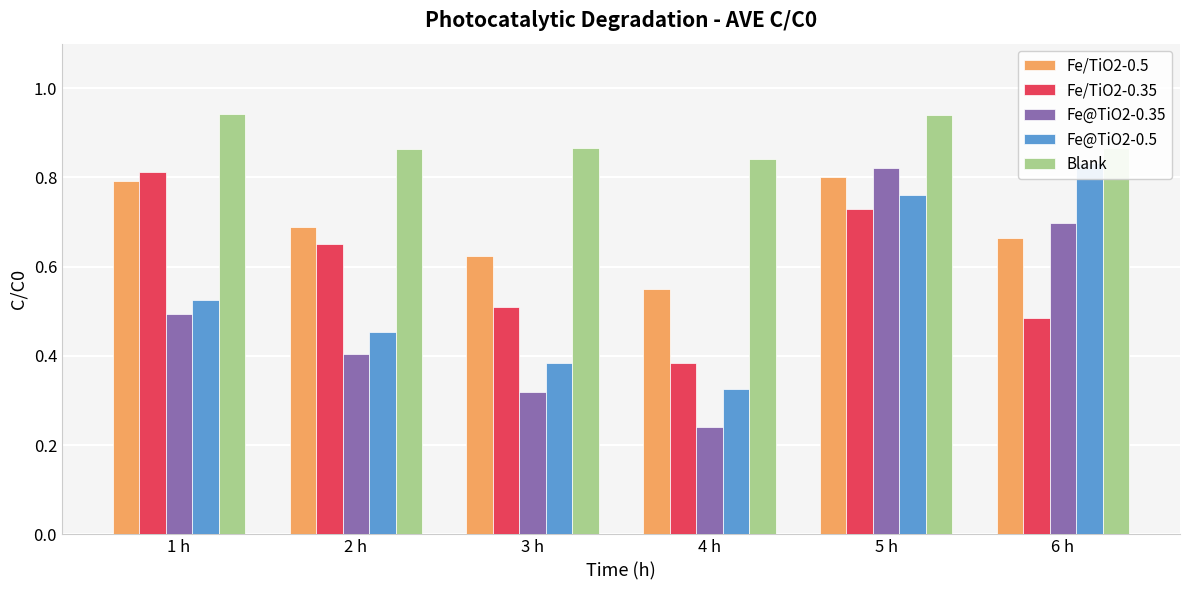

At which label is Fe/TiO2-0.35 closest to 0?

4 h